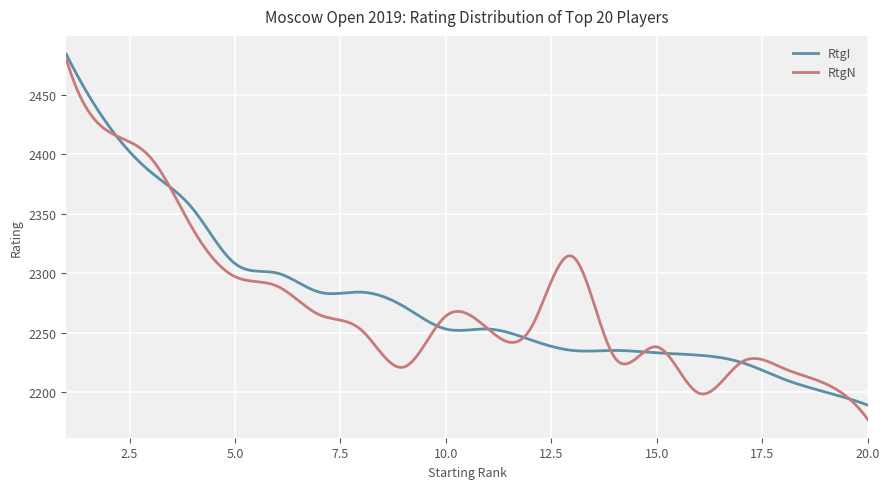

Which series has the largest total across all categories?

RtgI